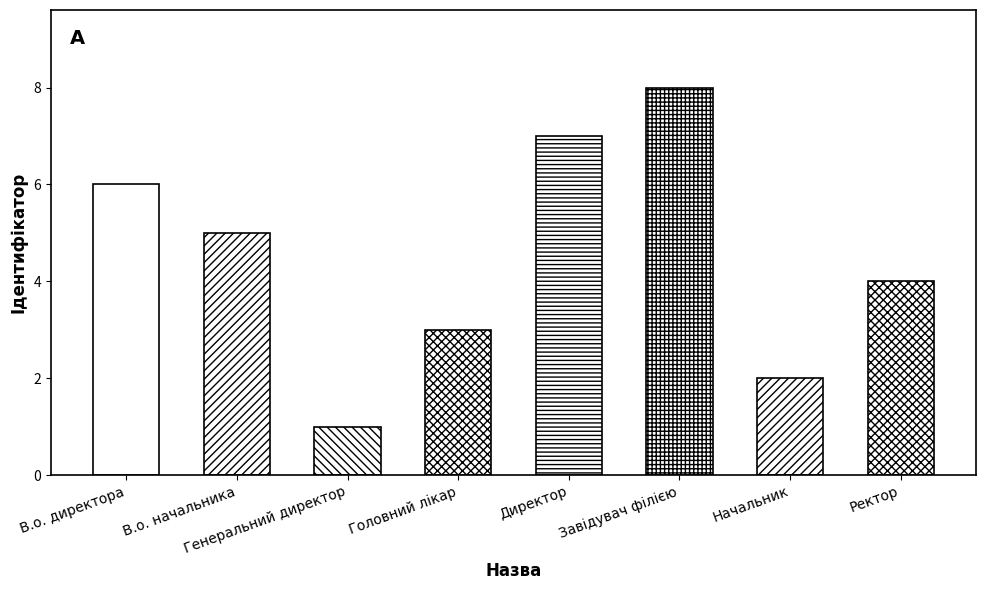

What is the ratio of the value at Начальник to the value at Завідувач філією?

0.2